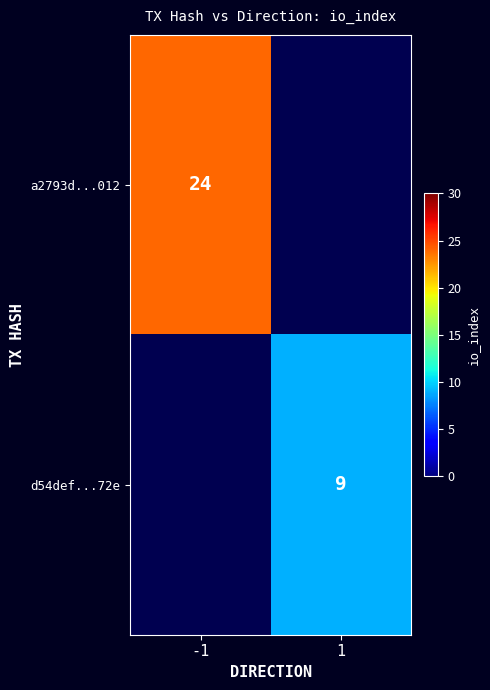

True or false: d54def...72e has a value of 5 at 1.

False